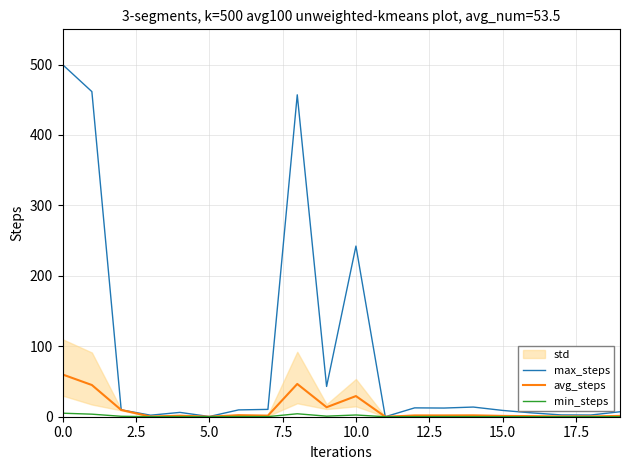

How many positive values does the avg_steps series have?

19